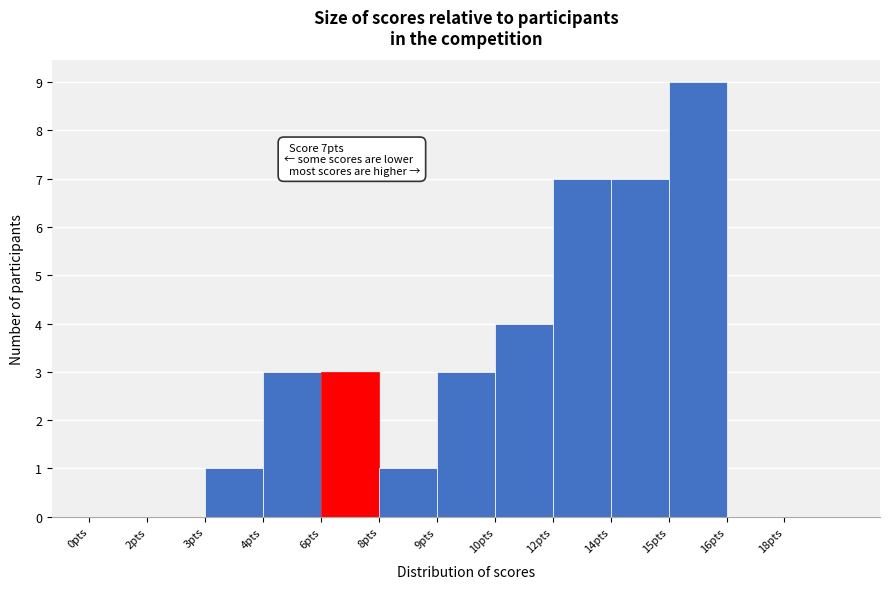

Reading right to left, extract all data points from this chart.

18pts=0	16pts=0	15pts=9	14pts=7	12pts=7	10pts=4	9pts=3	8pts=1	6pts=3	4pts=3	3pts=1	2pts=0	0pts=0